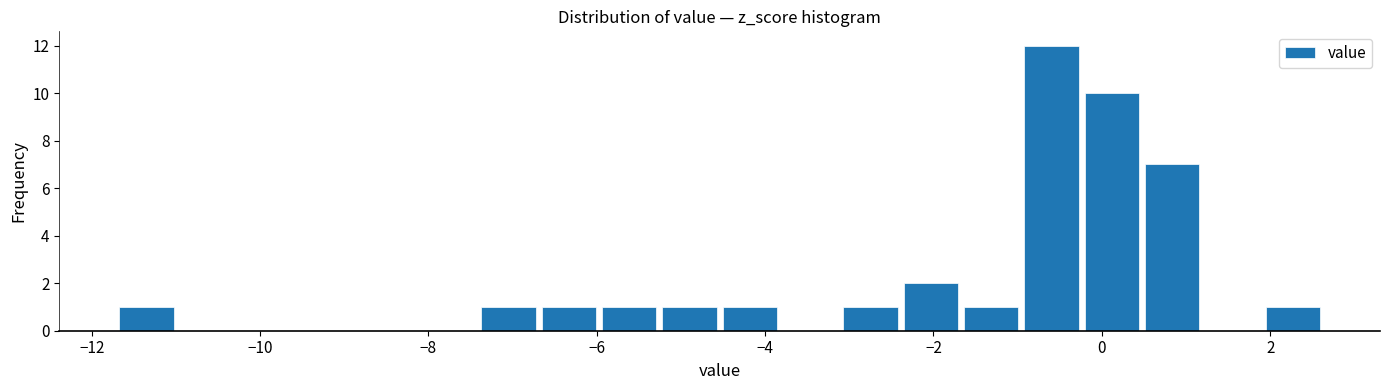

Around what value on the x-axis is the tallest bar? Give the approximate position of its centre, as read against the axis.

-0.6